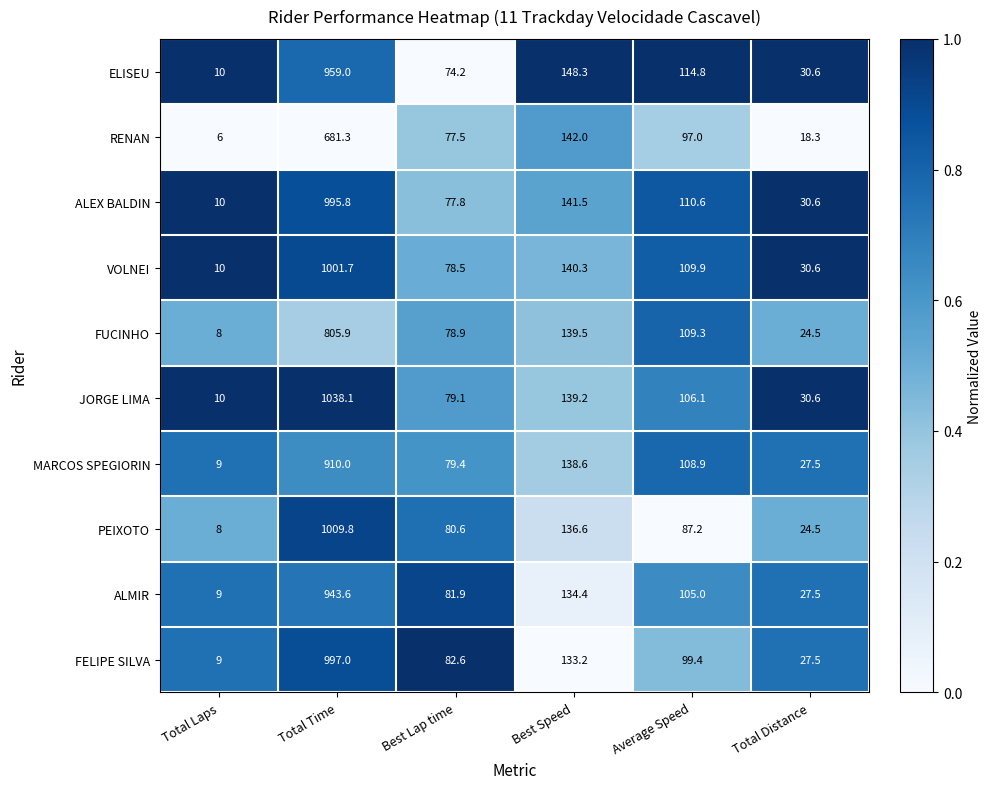

The FELIPE SILVA series shows 17.6 at Total Distance. True or false?

False